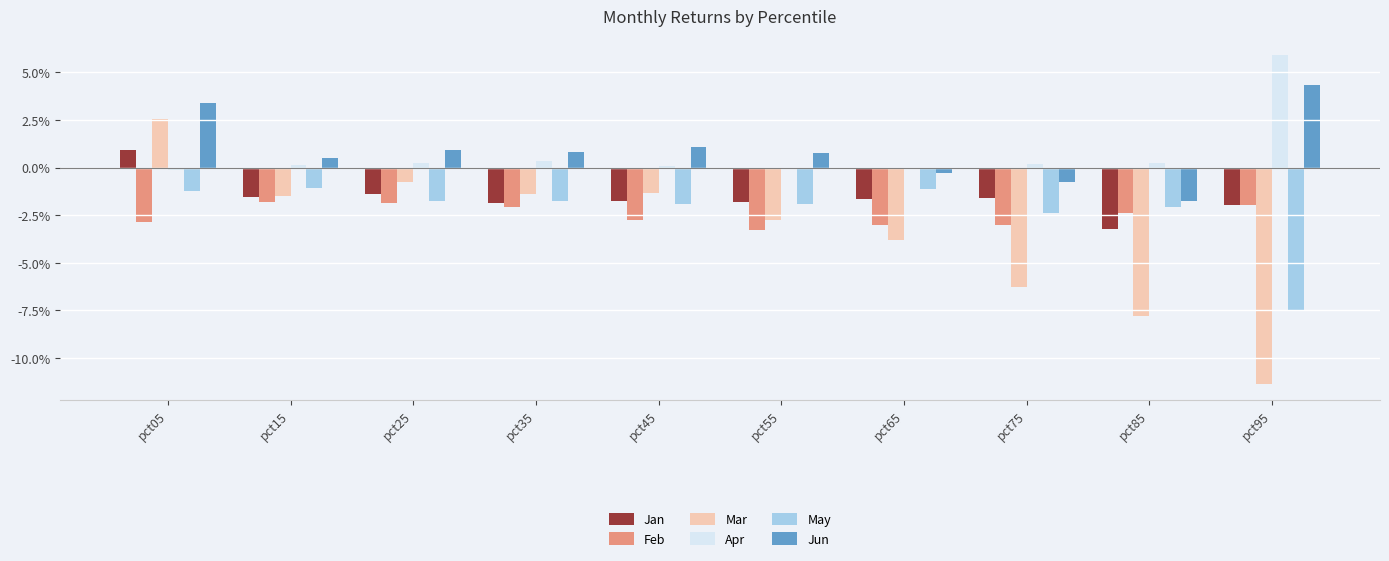

Reading right to left, list all the values displayed in this chart.

Jan: -0.0	-0.0	-0.0	-0.0	-0.0	-0.0	-0.0	-0.0	-0.0	0.0
Feb: -0.0	-0.0	-0.0	-0.0	-0.0	-0.0	-0.0	-0.0	-0.0	-0.0
Mar: -0.1	-0.1	-0.1	-0.0	-0.0	-0.0	-0.0	-0.0	-0.0	0.0
Apr: 0.1	0.0	0.0	-0.0	-0.0	0.0	0.0	0.0	0.0	-0.0
May: -0.1	-0.0	-0.0	-0.0	-0.0	-0.0	-0.0	-0.0	-0.0	-0.0
Jun: 0.0	-0.0	-0.0	-0.0	0.0	0.0	0.0	0.0	0.0	0.0